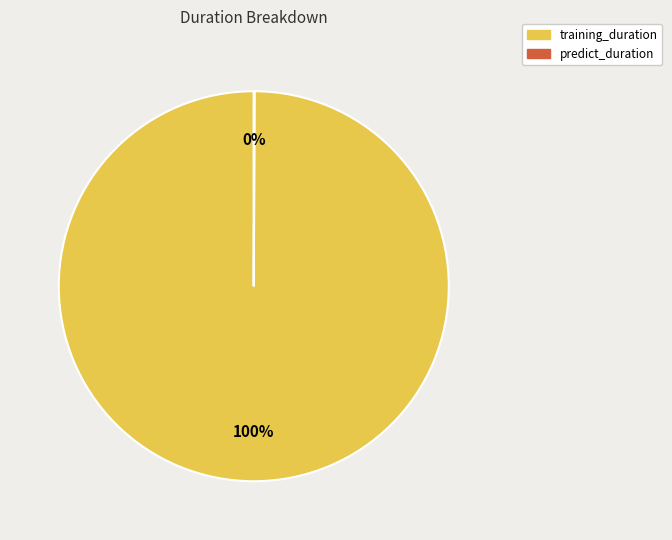

To the nearest percent, what percentage of the pie is training_duration?

100%